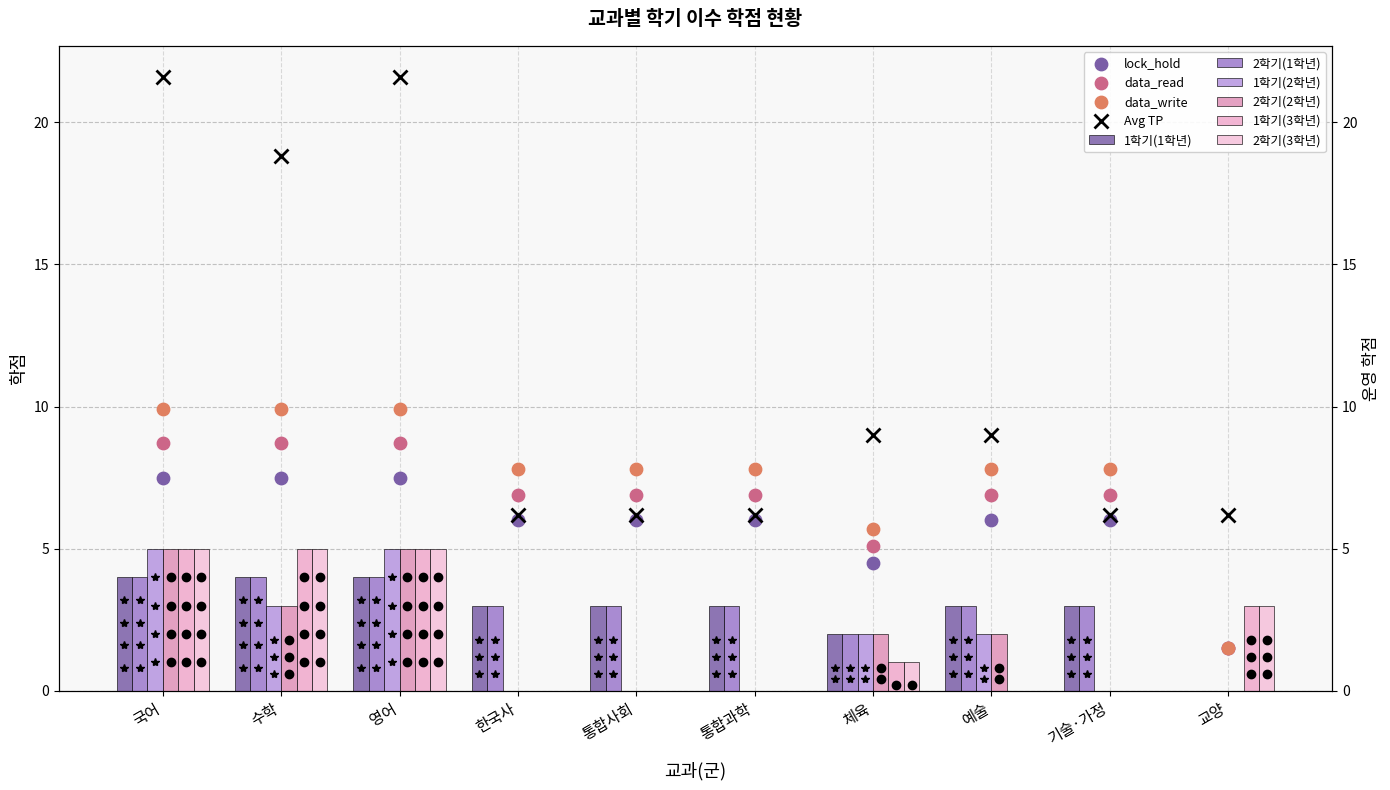

At which category is the sum across all series the highest?

국어